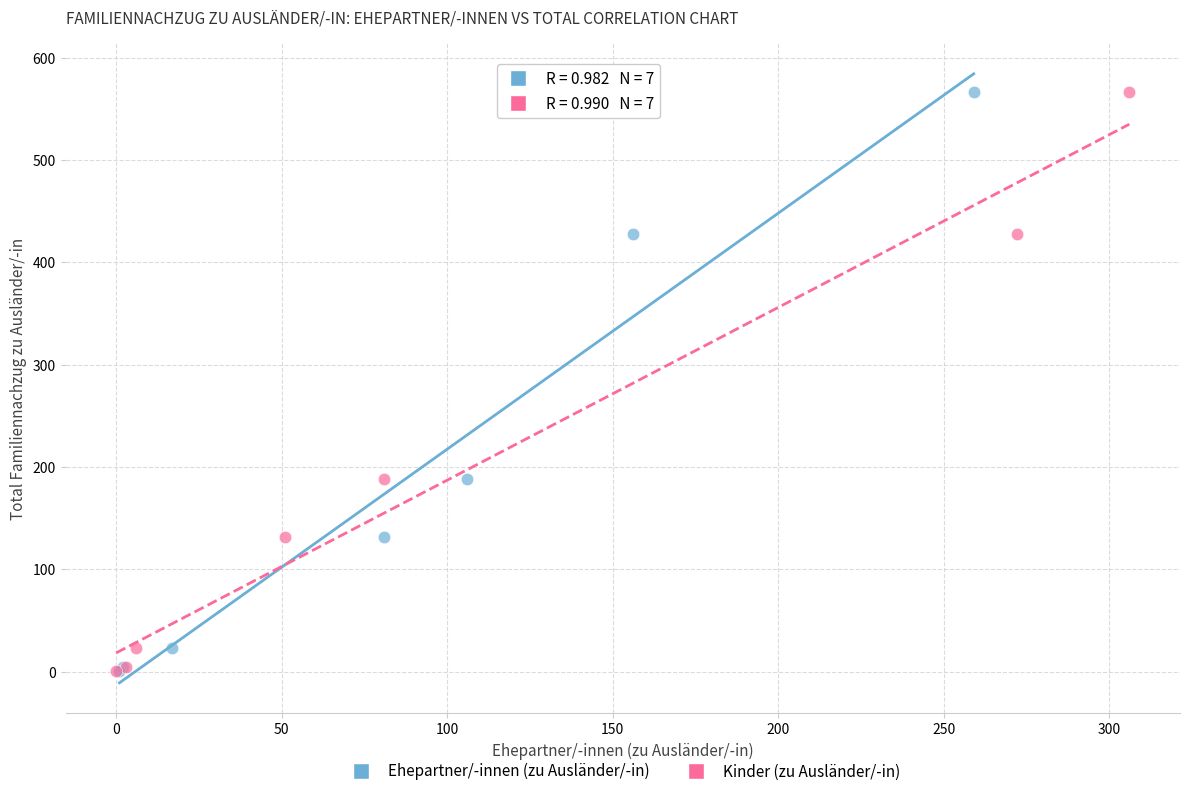

What are all the series names shown in the legend?

Ehepartner/-innen (zu Ausländer/-in), Kinder (zu Ausländer/-in)